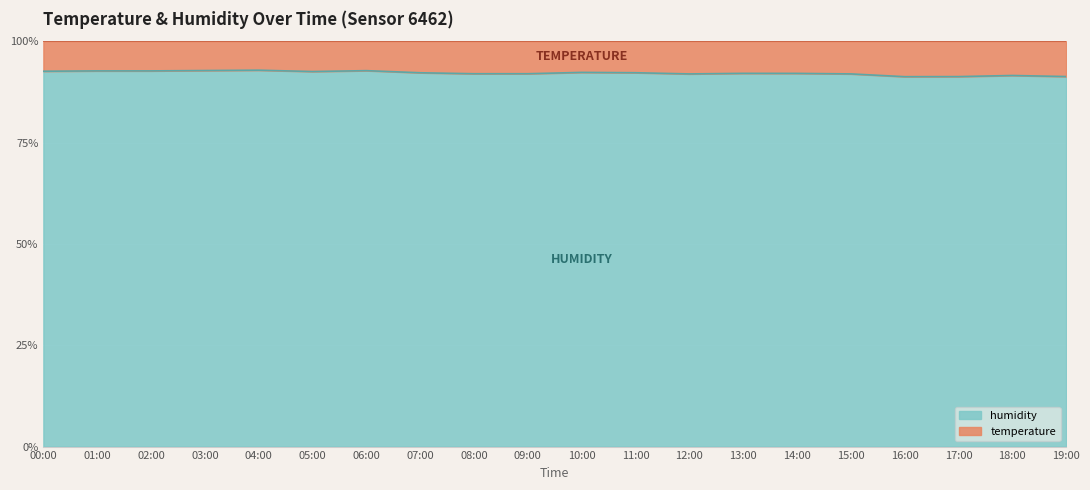

What is the smallest value displayed?

91.2